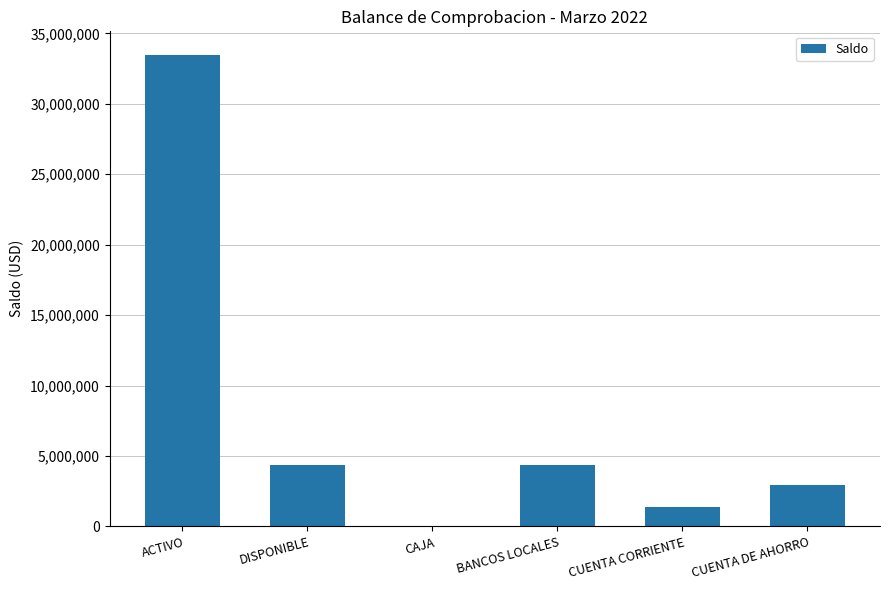

How many data points does each series have?

6